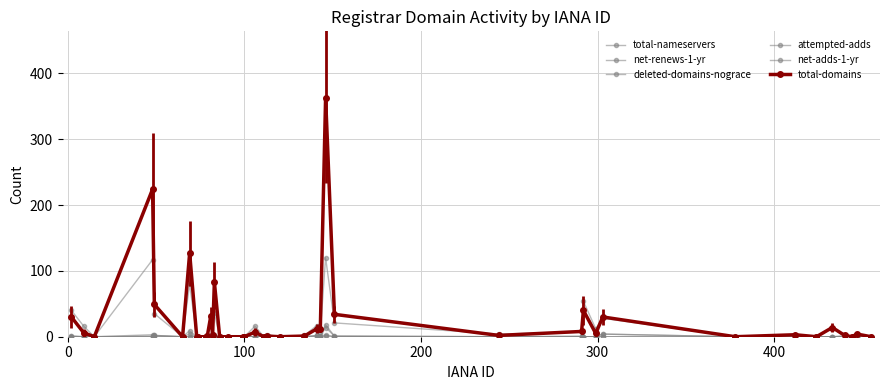

How many lines are shown in the chart?

6